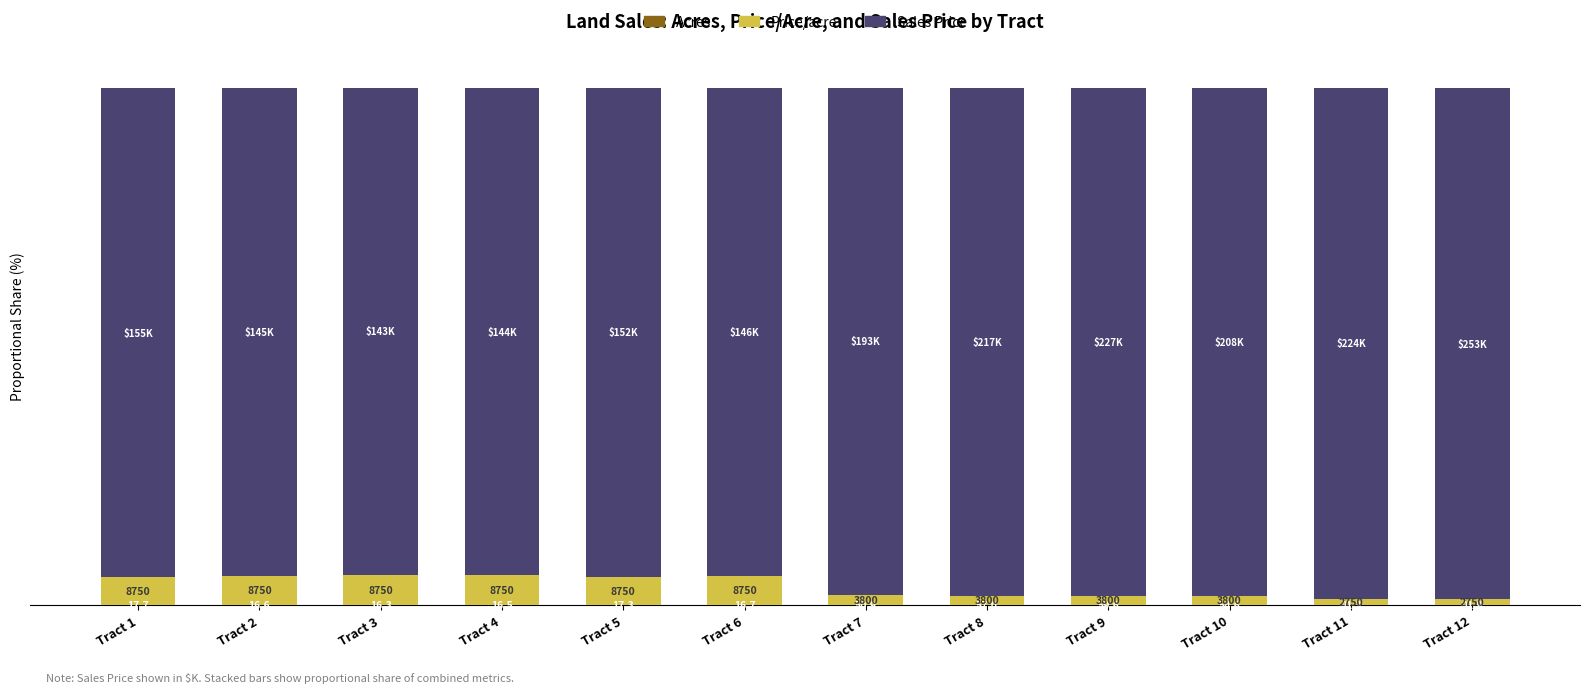

Does the chart contain stacked bars?

Yes